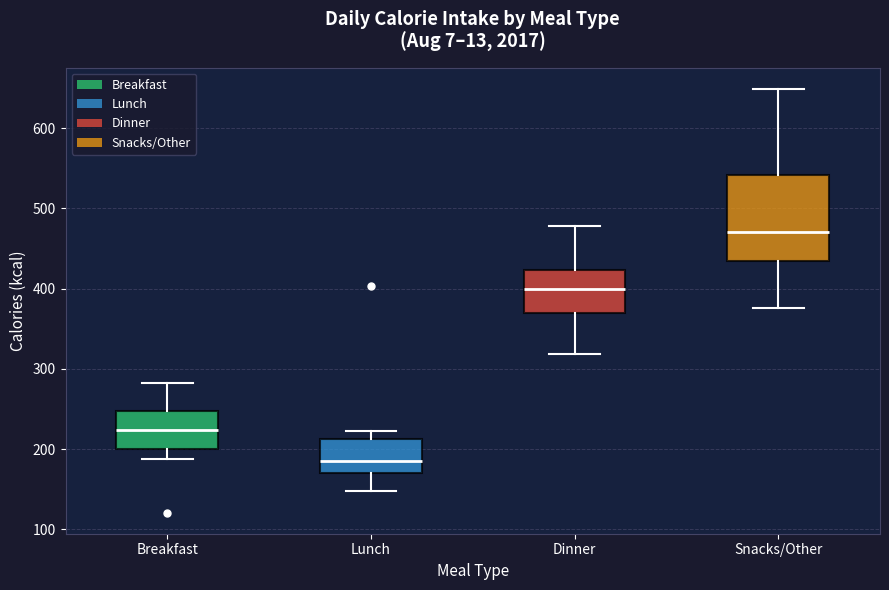

Reading left to right, read every box against the y-axis: the position of its median line, the range the box covers, and the ends of its whiskers. The values are not printed on the chart, so give them approximately, as read against the axis.

Breakfast: median 220, box 200 to 250, whiskers 190 to 280
Lunch: median 190, box 170 to 210, whiskers 150 to 220
Dinner: median 400, box 370 to 420, whiskers 320 to 480
Snacks/Other: median 470, box 440 to 540, whiskers 380 to 650